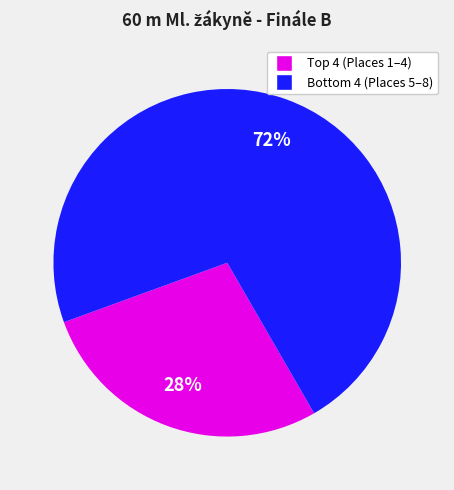

Is there any slice that represents more than half of the pie?

Yes